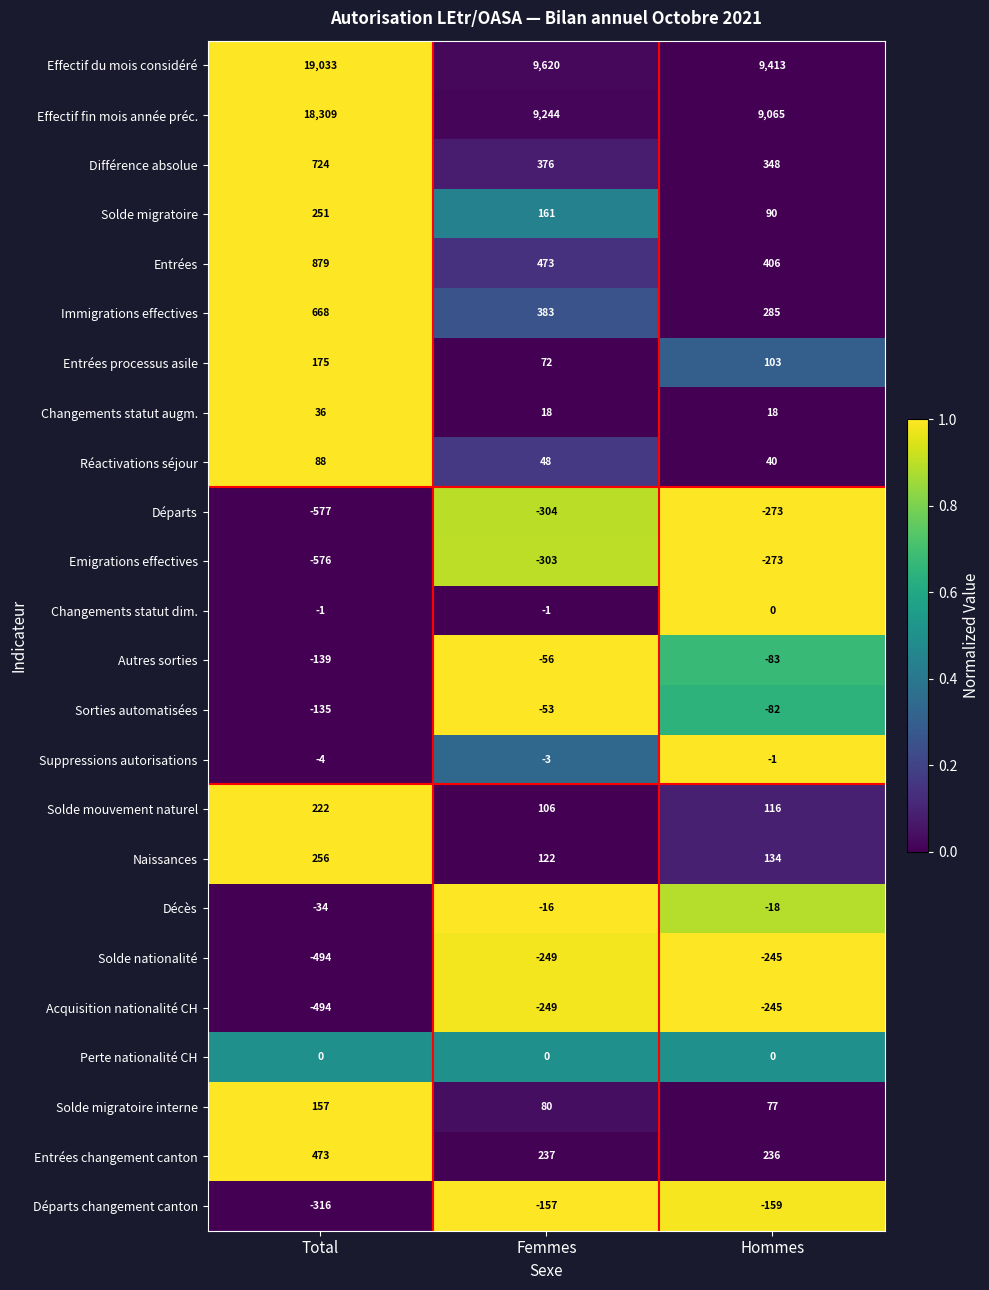

At which label does Suppressions autorisations first exceed -3?

Hommes